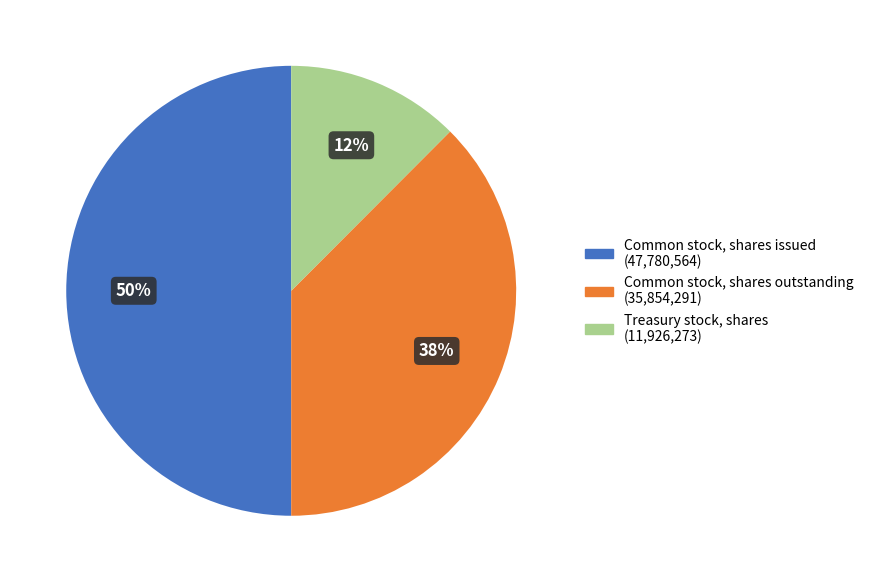

How many segments does this pie chart have?

3